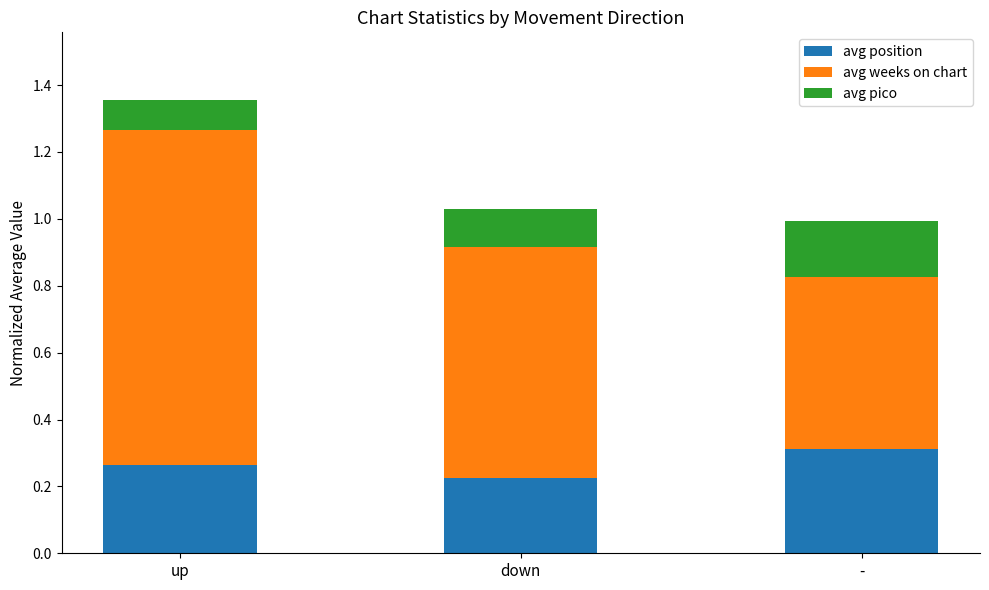

Where is avg position nearest to the value 0?

down